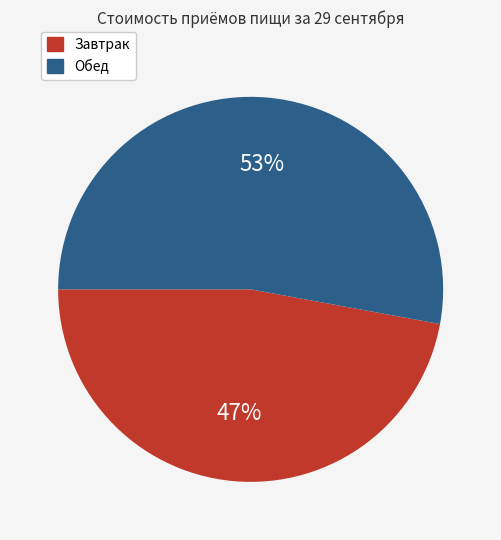

To the nearest percent, what is the difference between the largest and smallest slice percentages?

6%